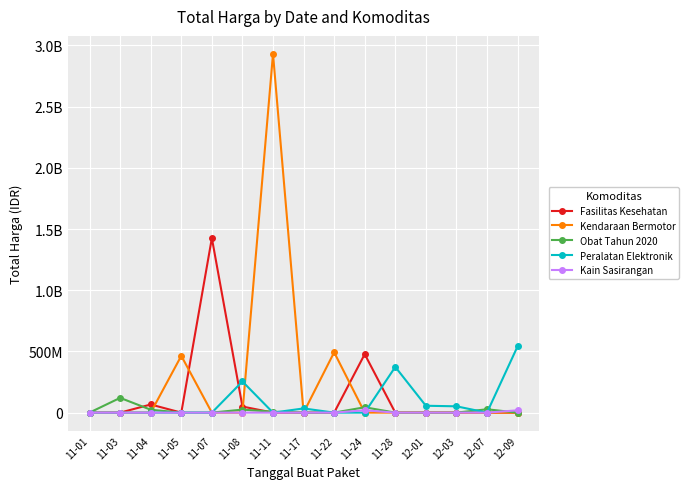

What is the label of the 12th point from the right?

11-05